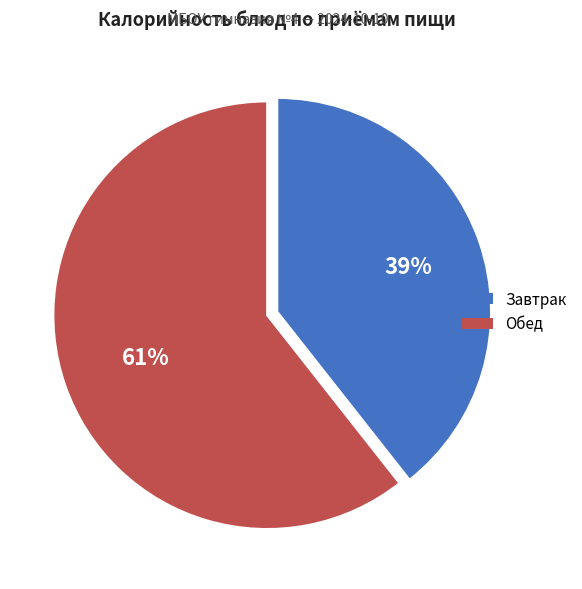

Which slice is the largest?

Обед